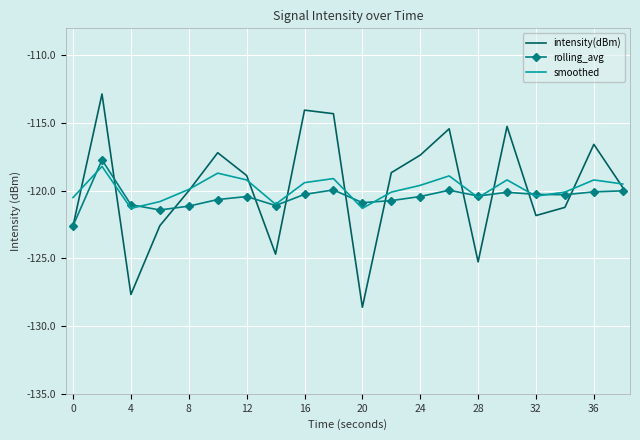

What is the highest value of the intensity(dBm) series?

-112.9